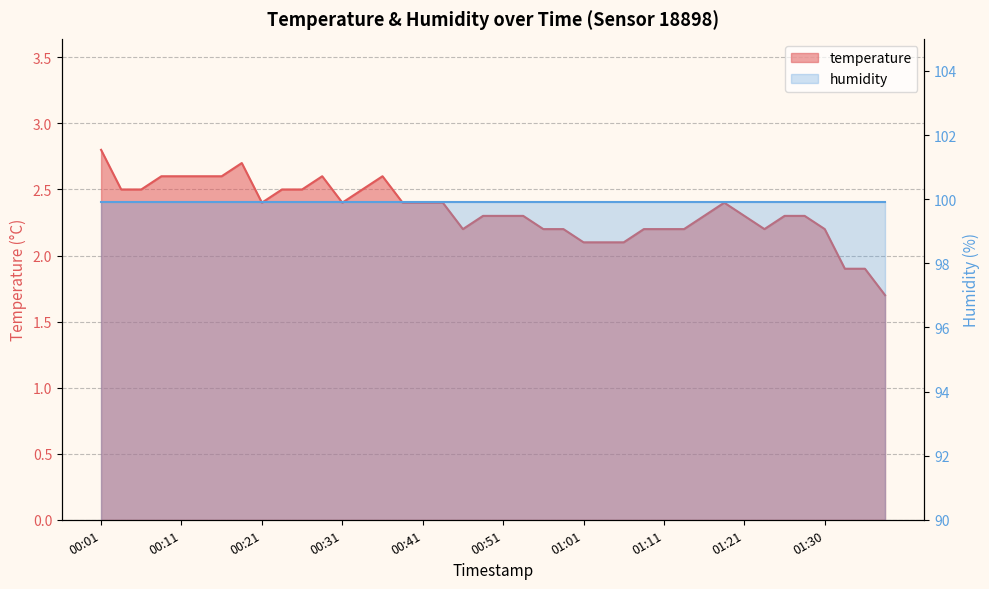

How many points are higher than both their immediate neighbors (excluding endpoints)?

4